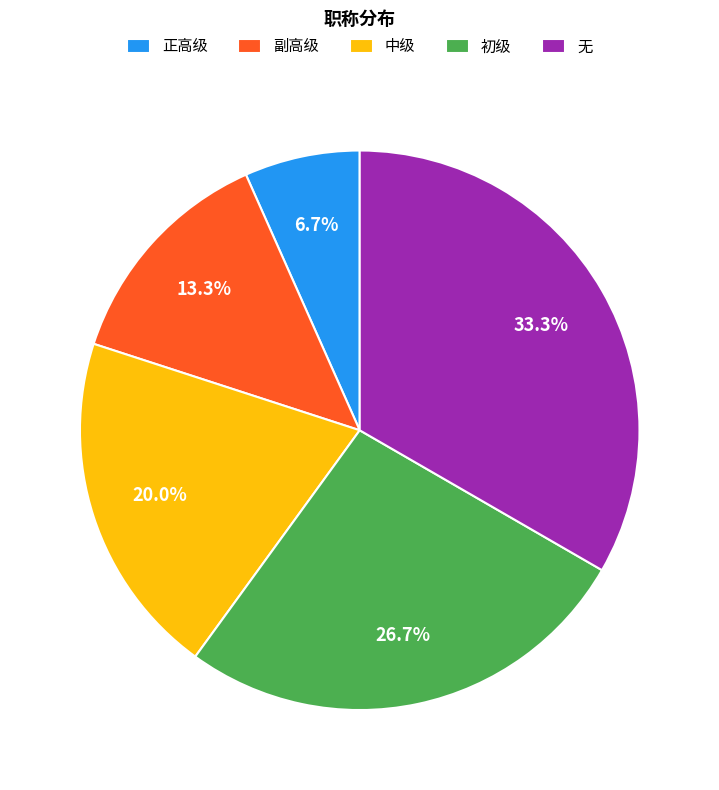

What is the largest slice in the pie chart?

无